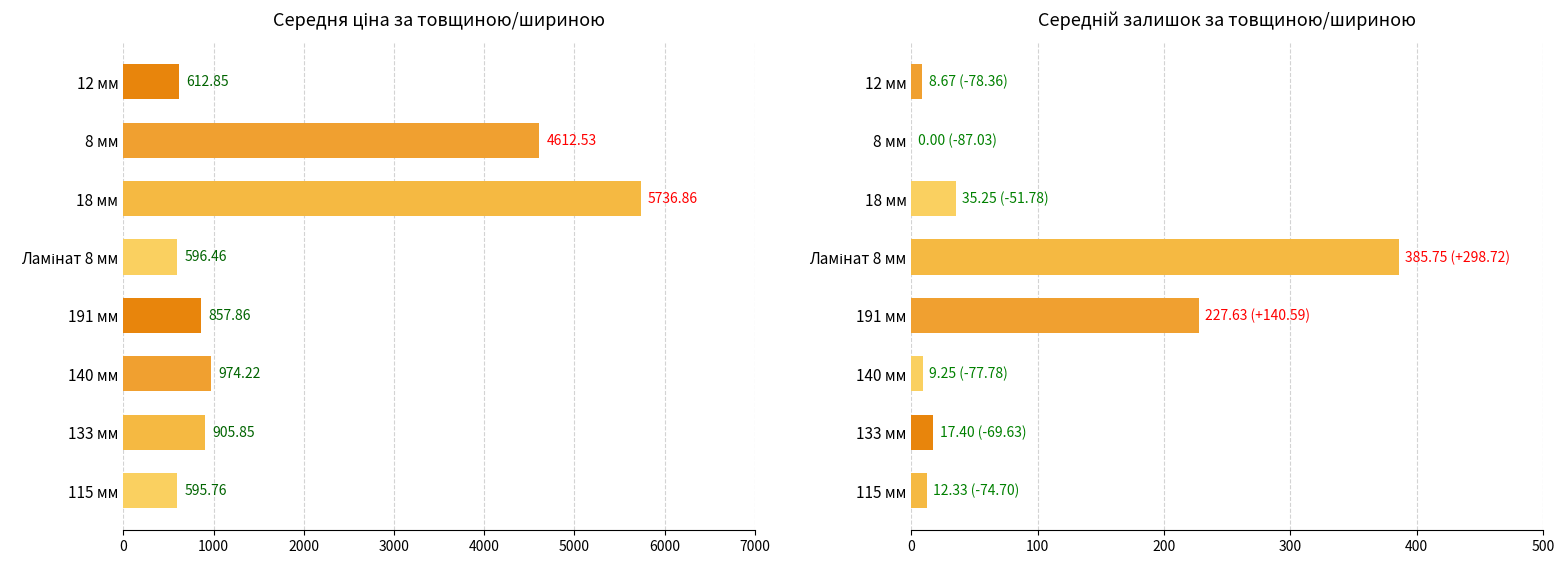

What is the value of the Середня ціна (грн) bar at the 3rd from the left?

5736.9